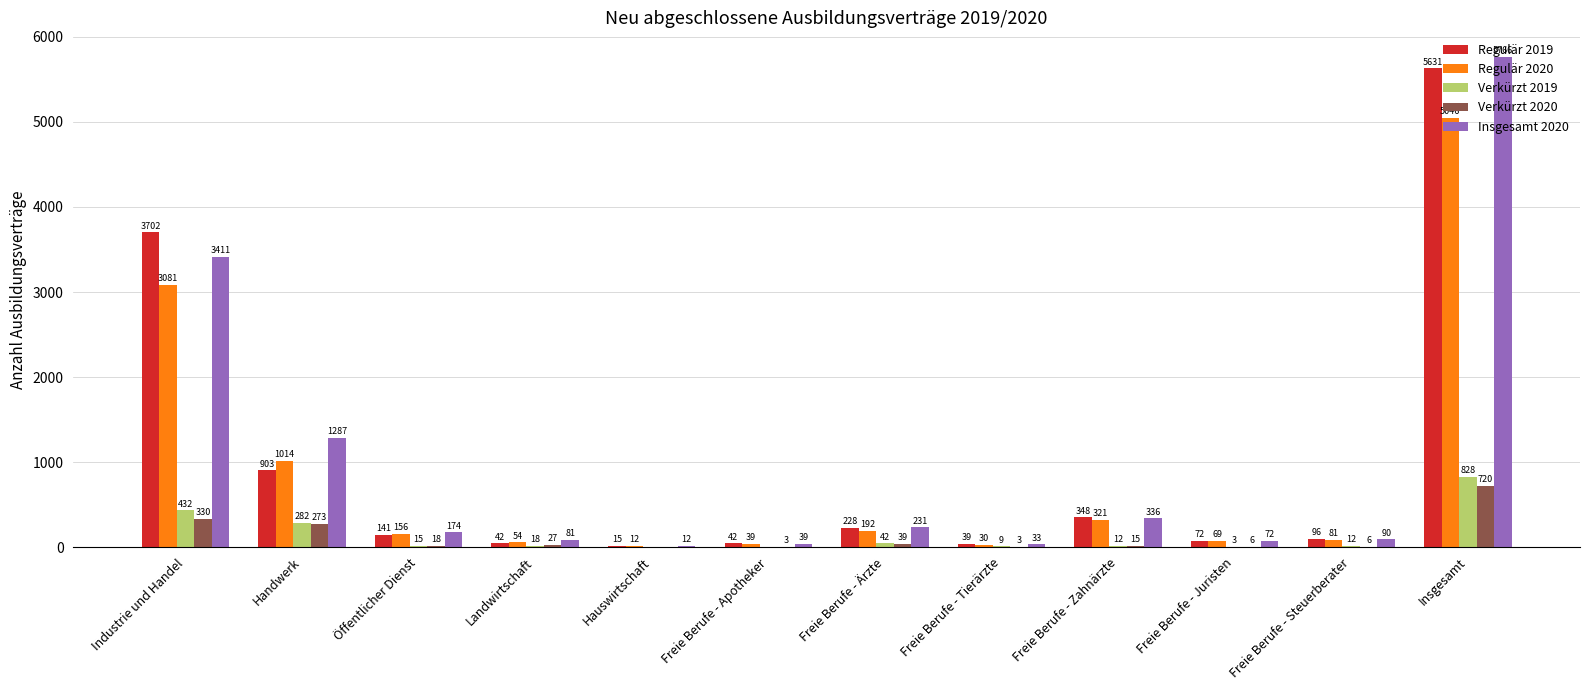

At which category is the sum across all series the highest?

Insgesamt